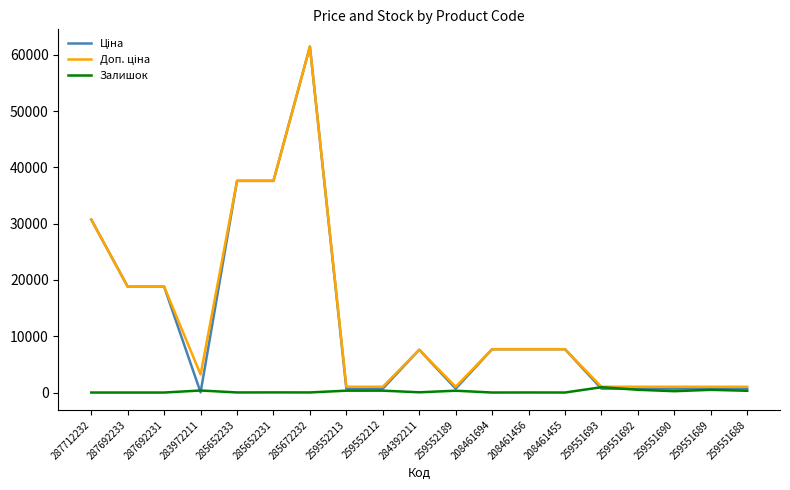

The Залишок series shows 322.0 at 259552189. True or false?

True